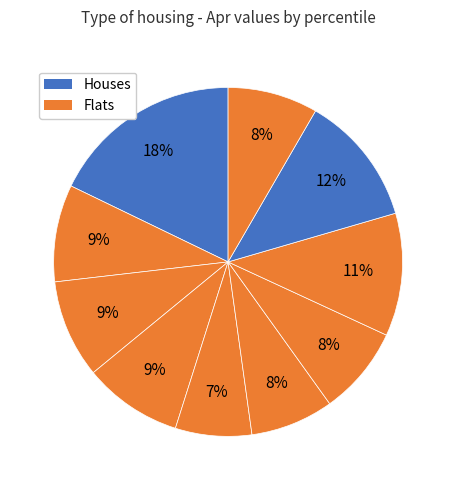

Count the number of slices in the pie.

10